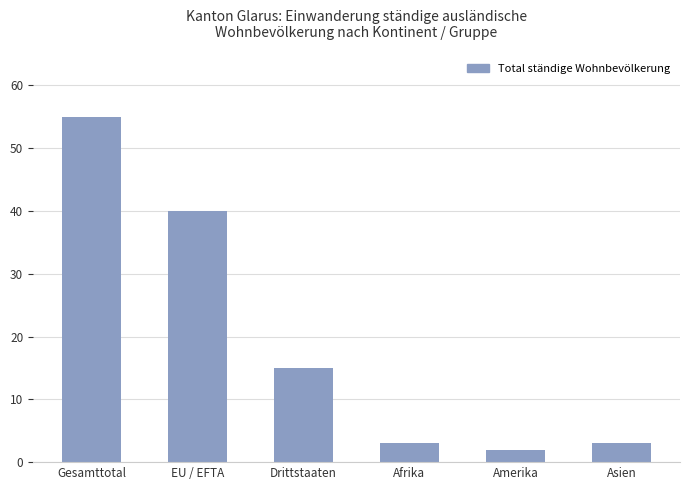

The value at Amerika is 2. True or false?

True